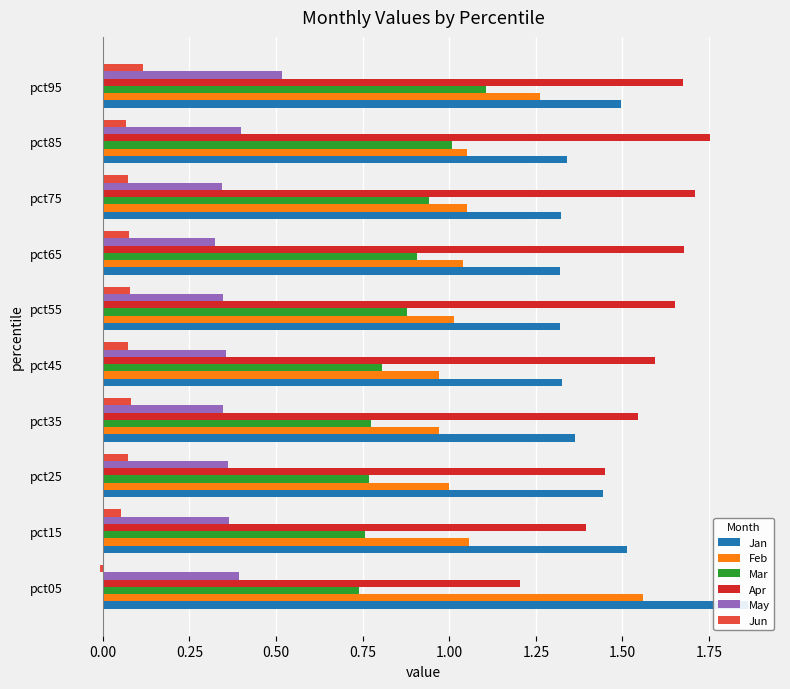

What is the approximate value of Feb at pct65?

1.0